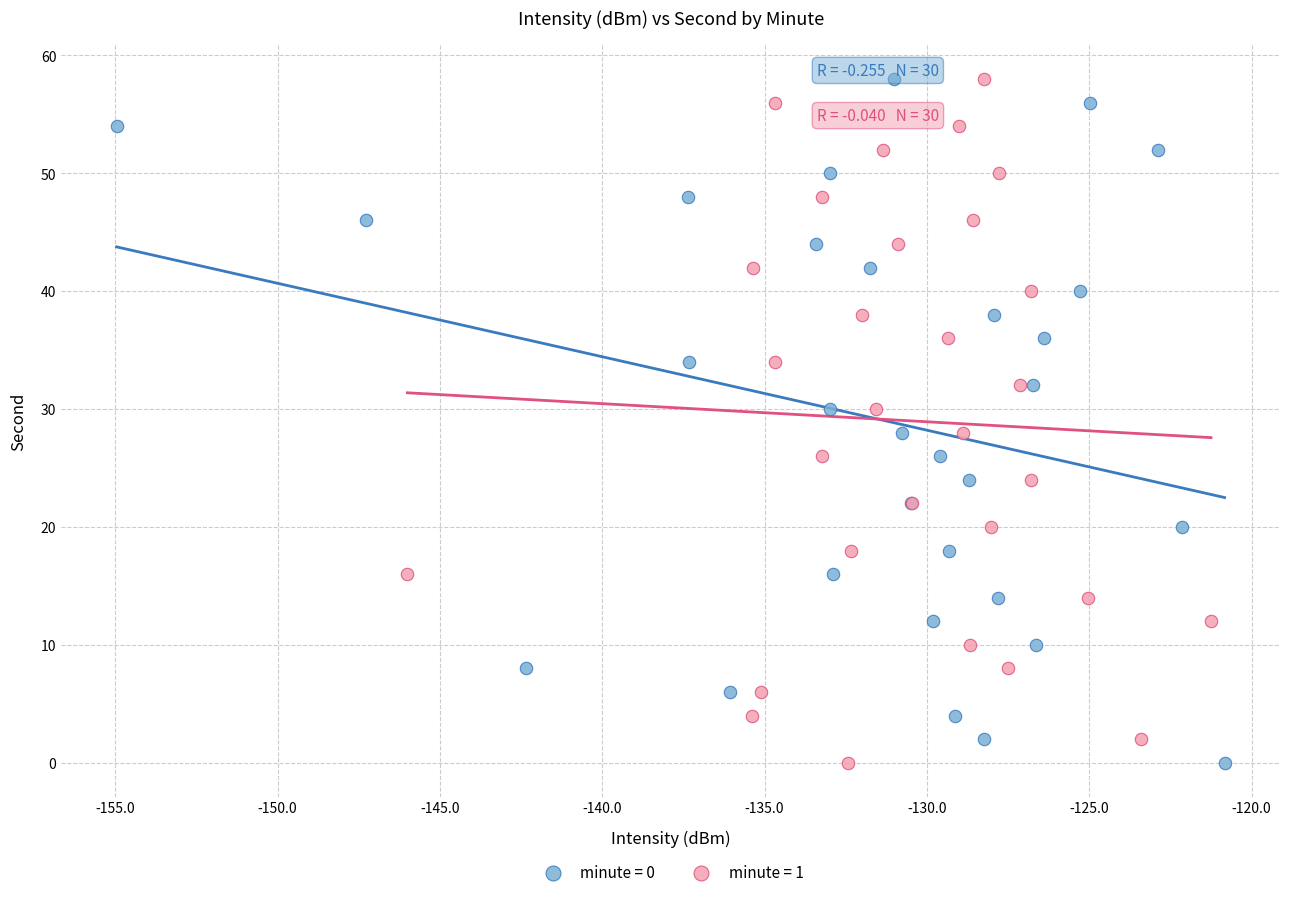

What are all the series names shown in the legend?

minute = 0, minute = 1